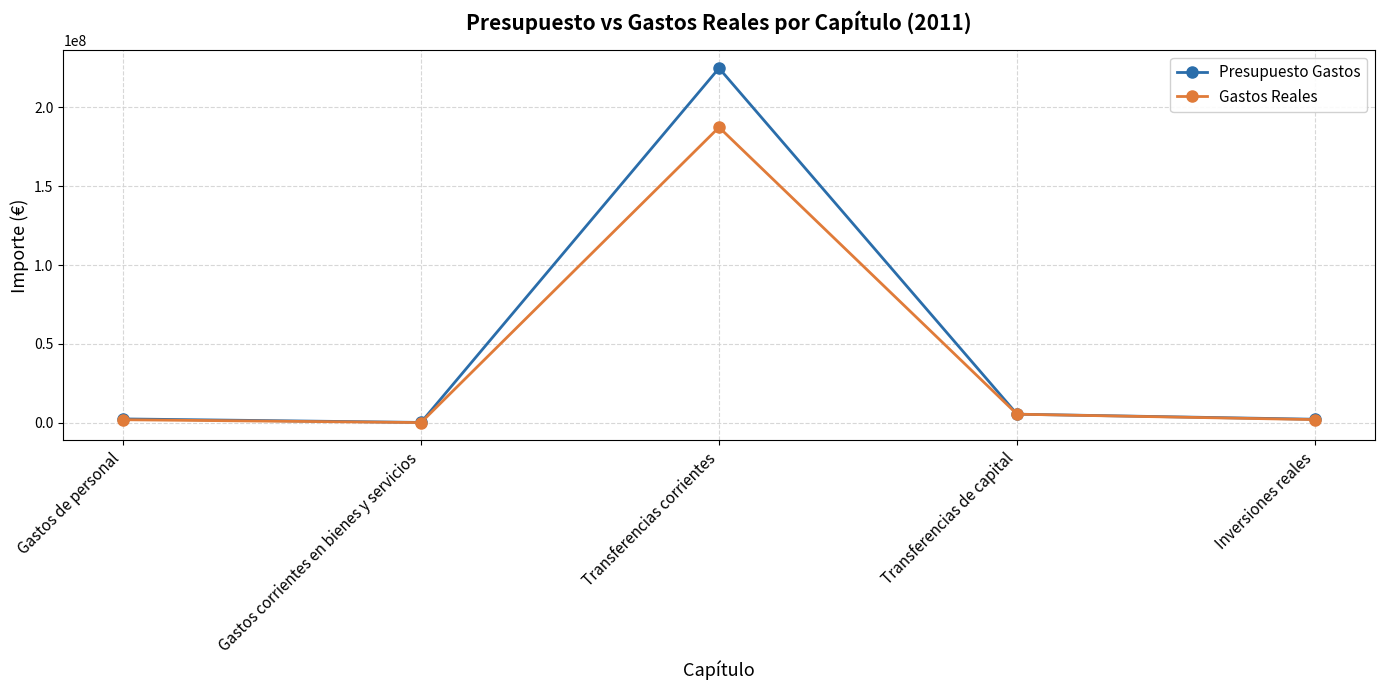

Read the Presupuesto Gastos value at Transferencias de capital.

5511980.0